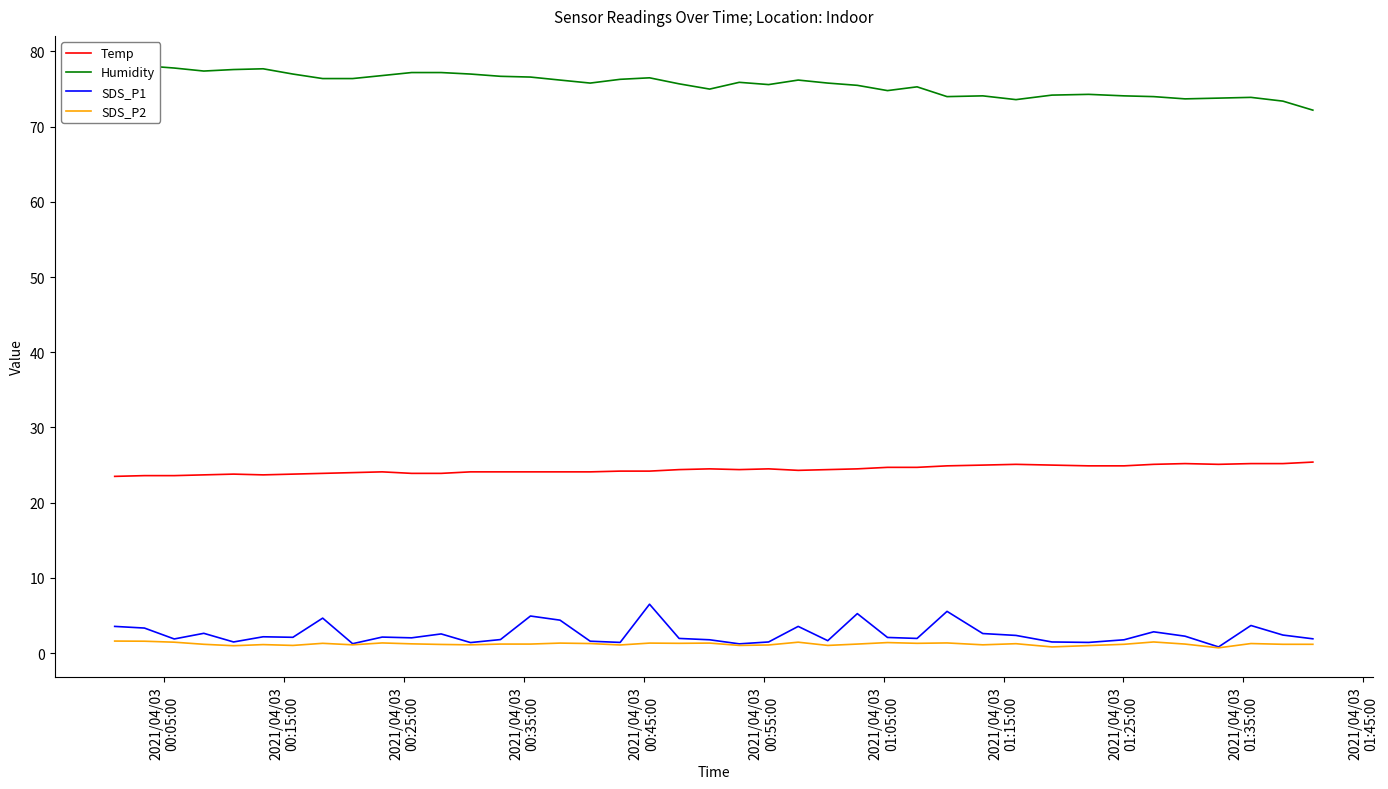

True or false: SDS_P1 and Temp intersect in this chart.

False